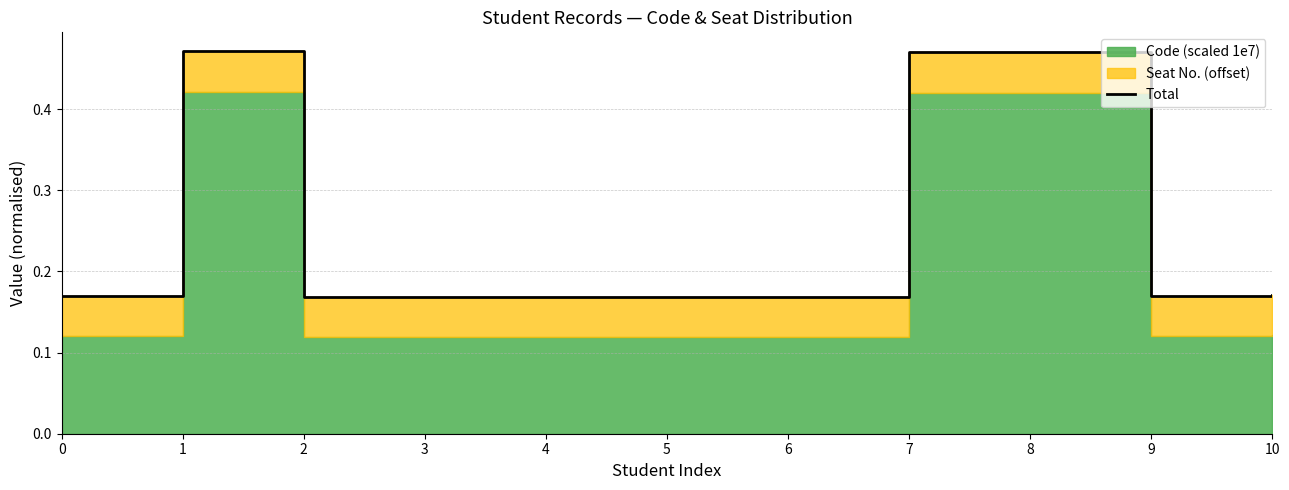

Where is the first local minimum?

3